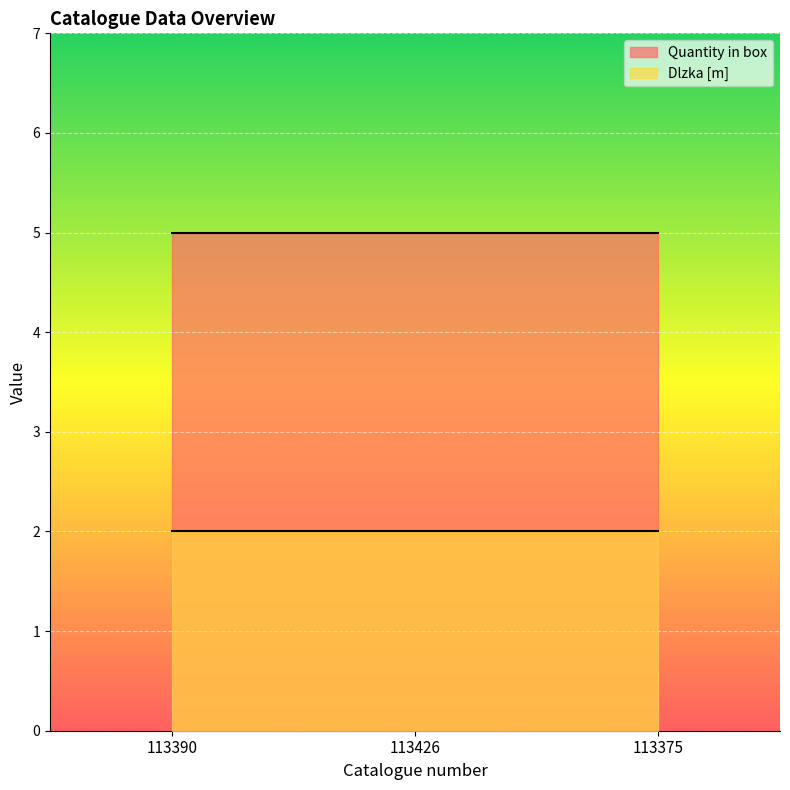

What position from the left is 113426?

2